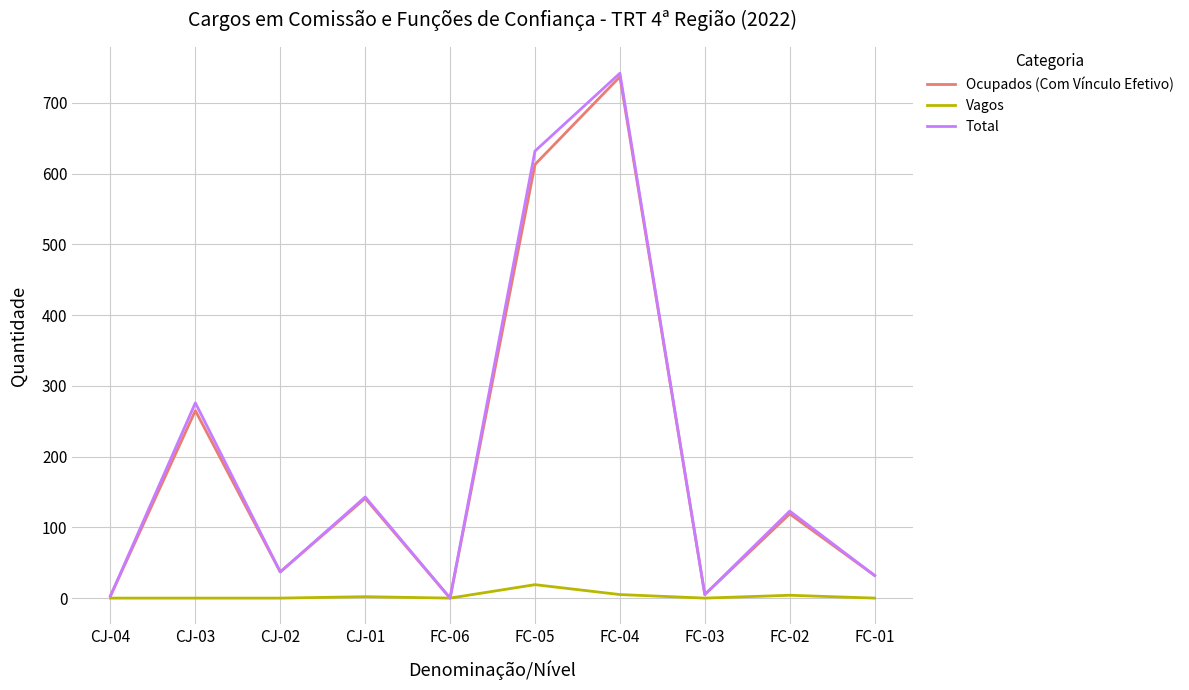

At which category does the chart reach its peak across all series?

FC-04